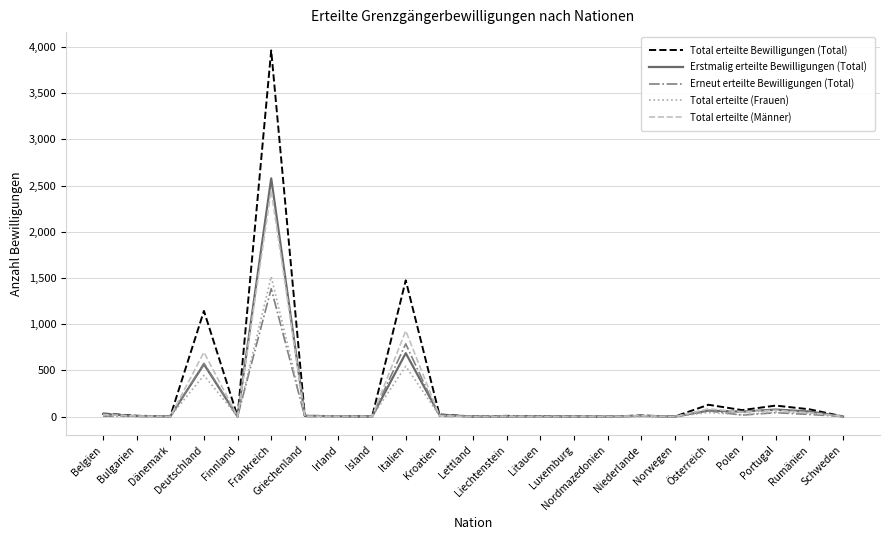

Which series has the widest spread of values?

Total erteilte Bewilligungen (Total)